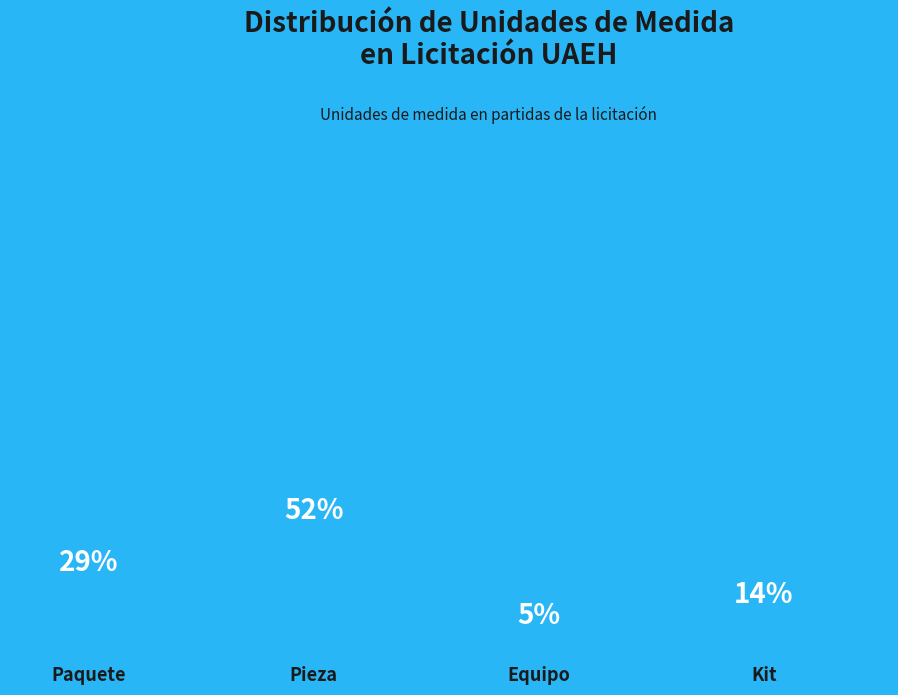

Is there a majority slice in this chart?

Yes